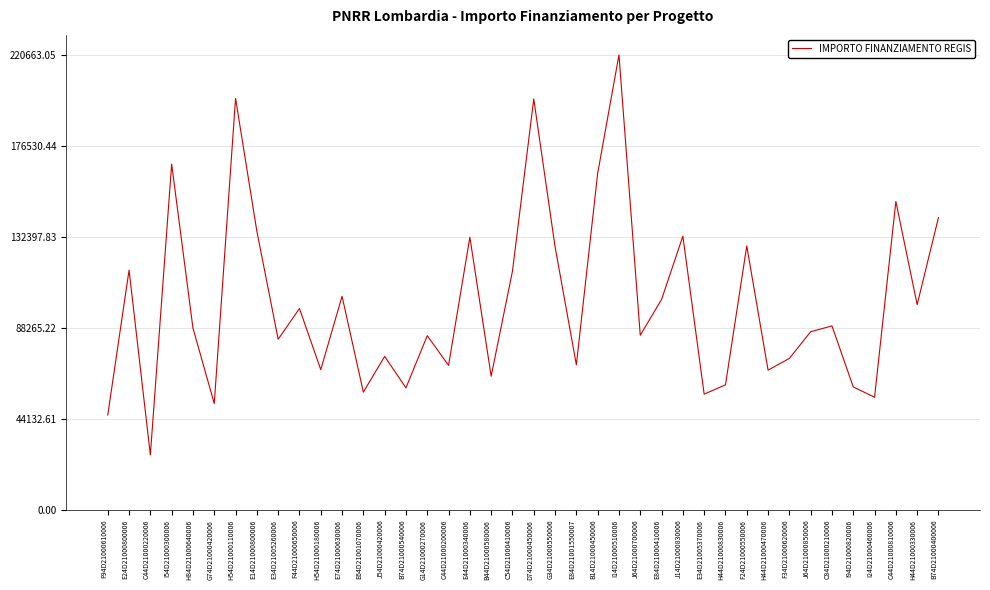

True or false: the data has more than 0 interior local peaks.

True